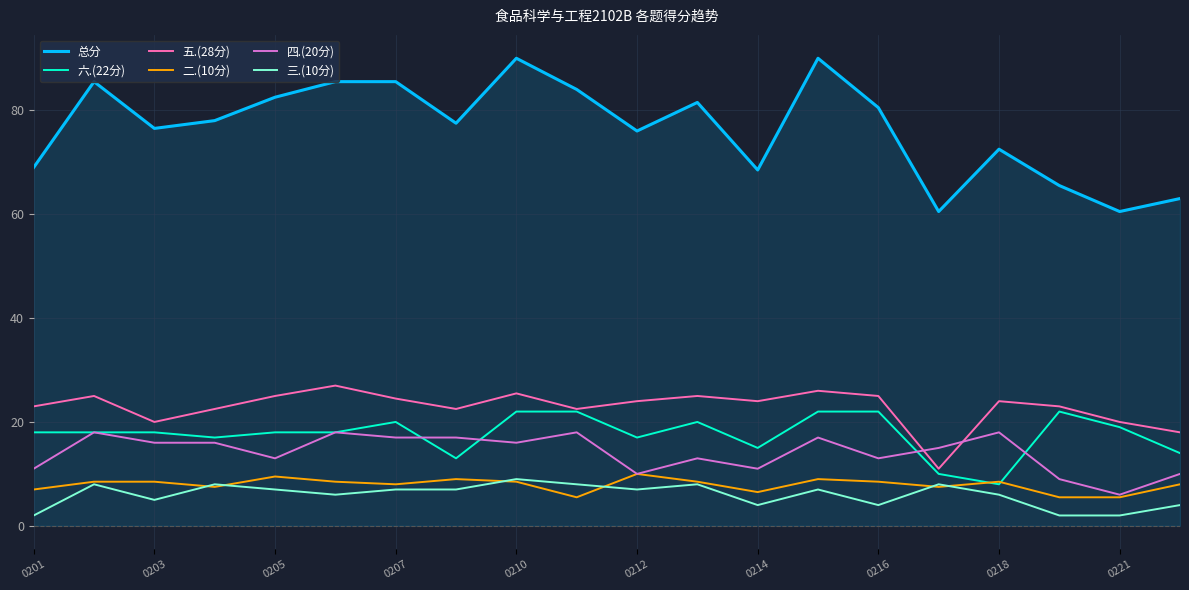

What is the minimum value for 总分?

60.5